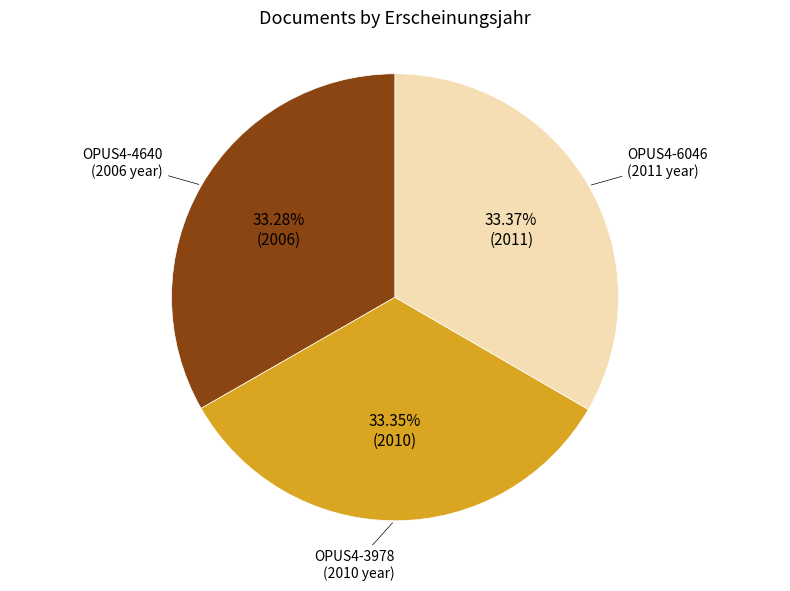

Does any single category account for the majority?

No